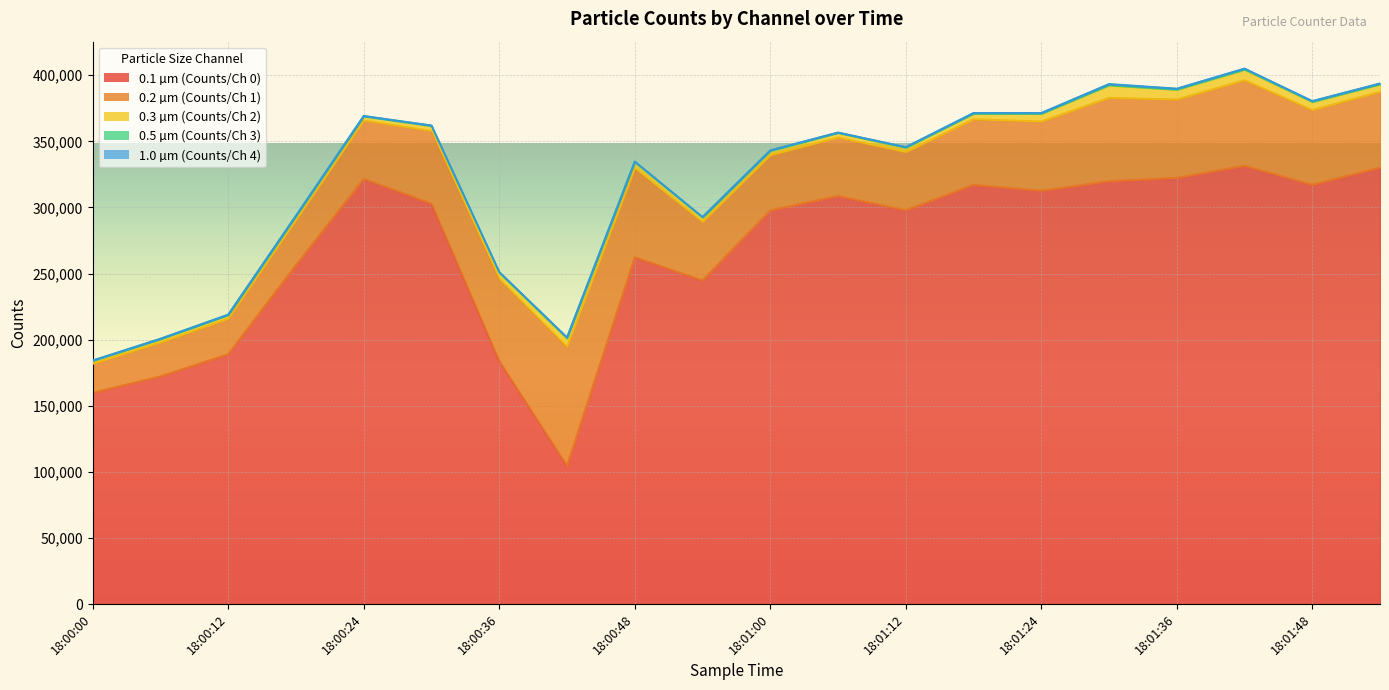

The 0.3 µm (Counts/Ch 2) series shows 4557 at 18:00:12. True or false?

False